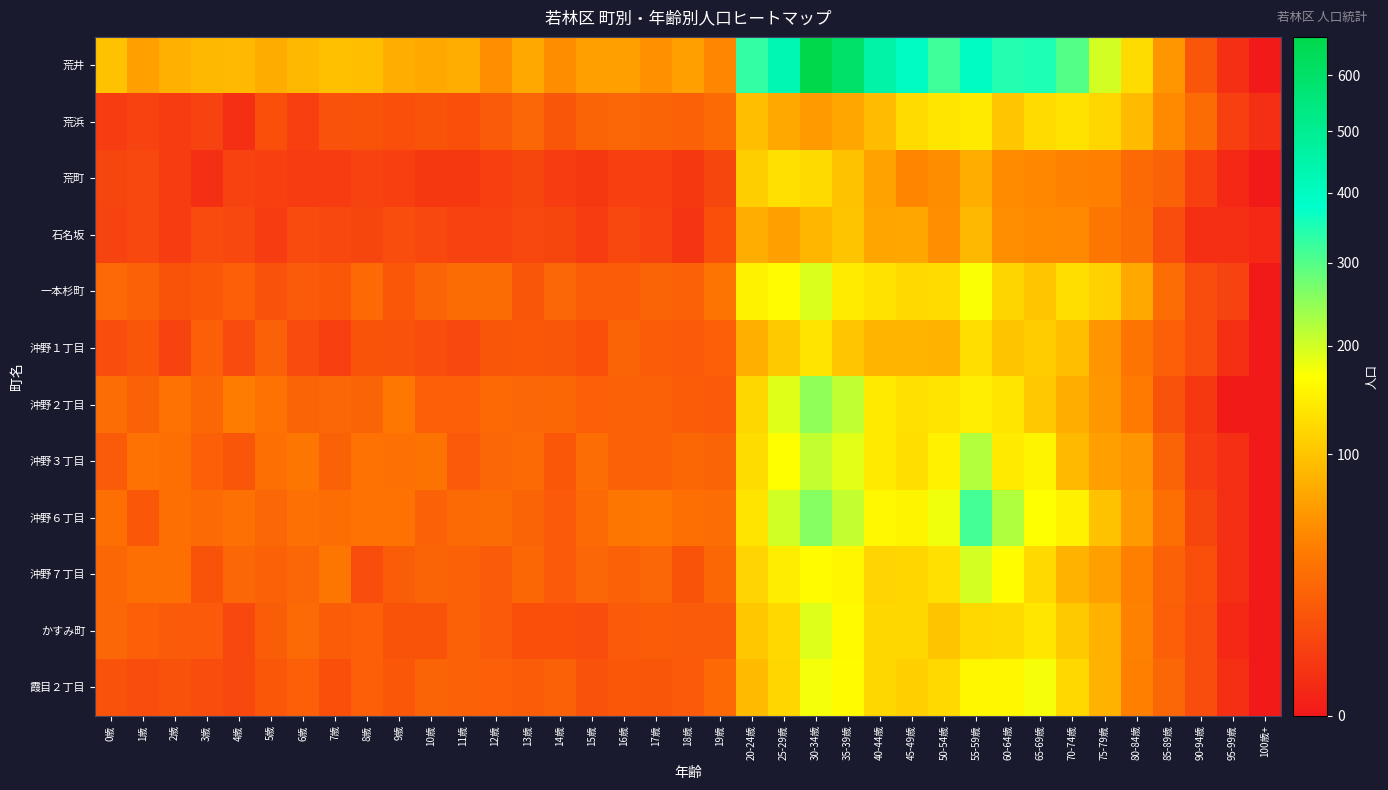

Between 50-54歳 and 95-99歳, which series saw the biggest shift?

荒井